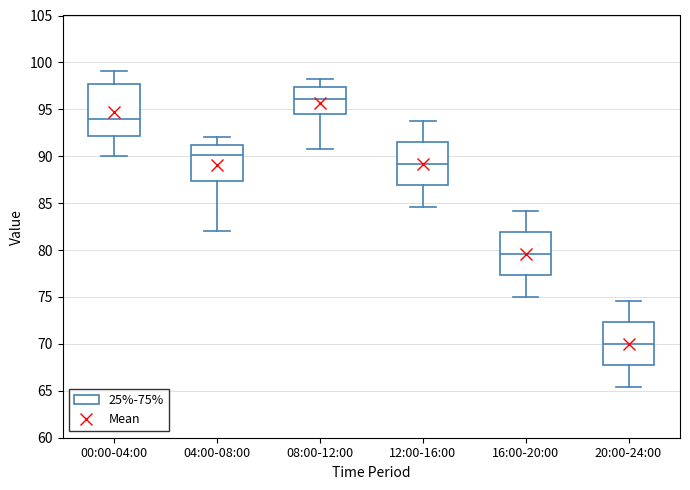

Which box has the lowest median line?

20:00-24:00